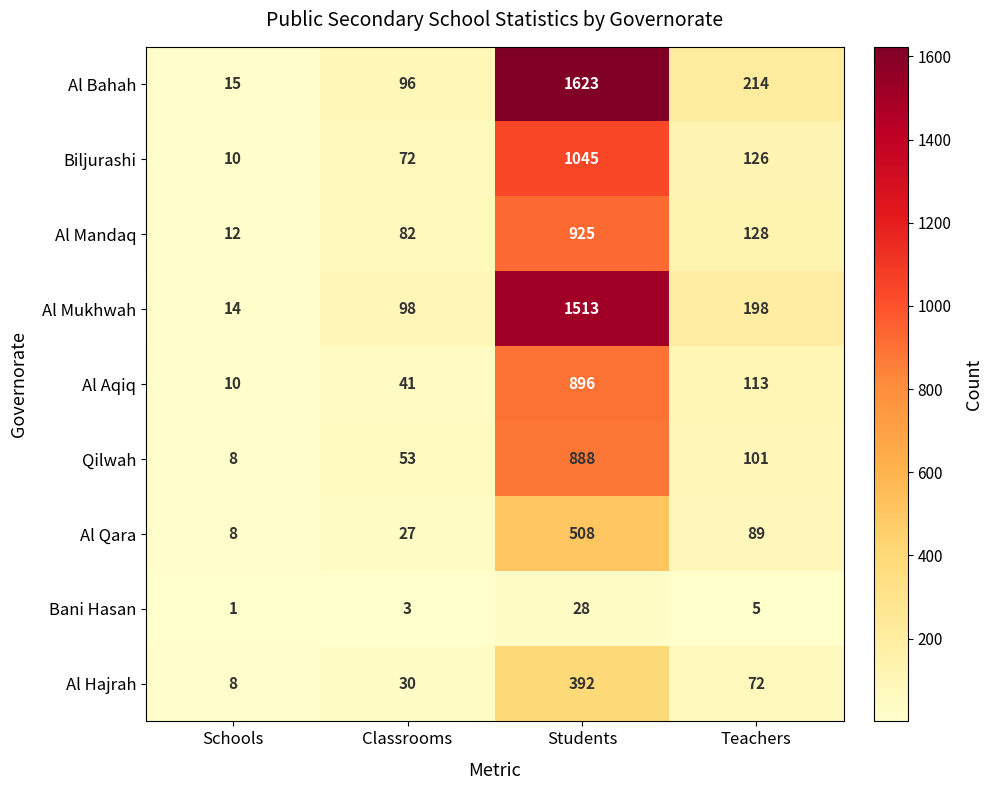

At which category is the sum across all series the highest?

Students